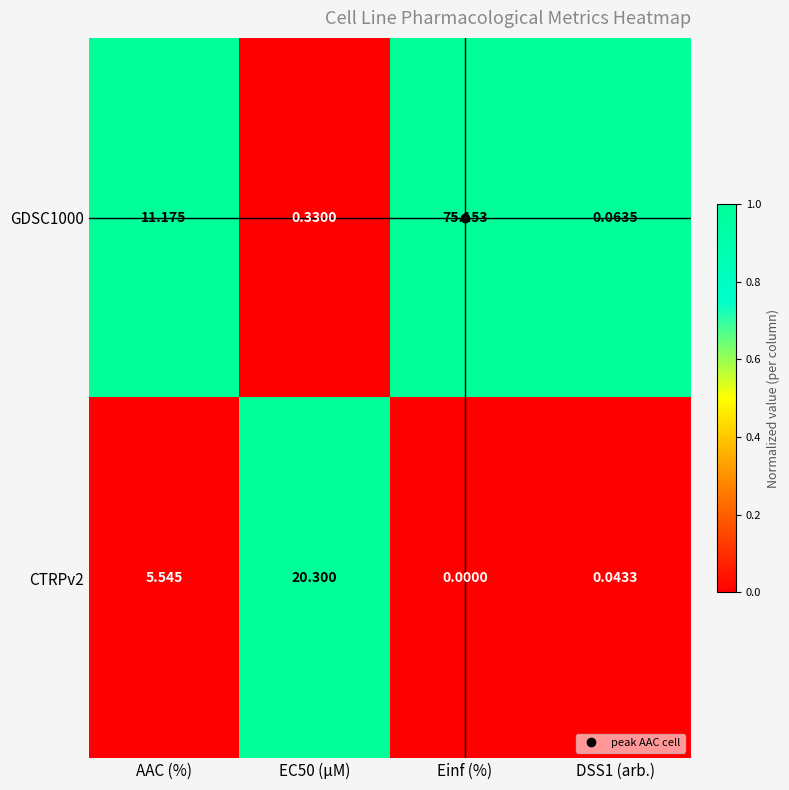

Which series has the largest range (max minus min)?

GDSC1000